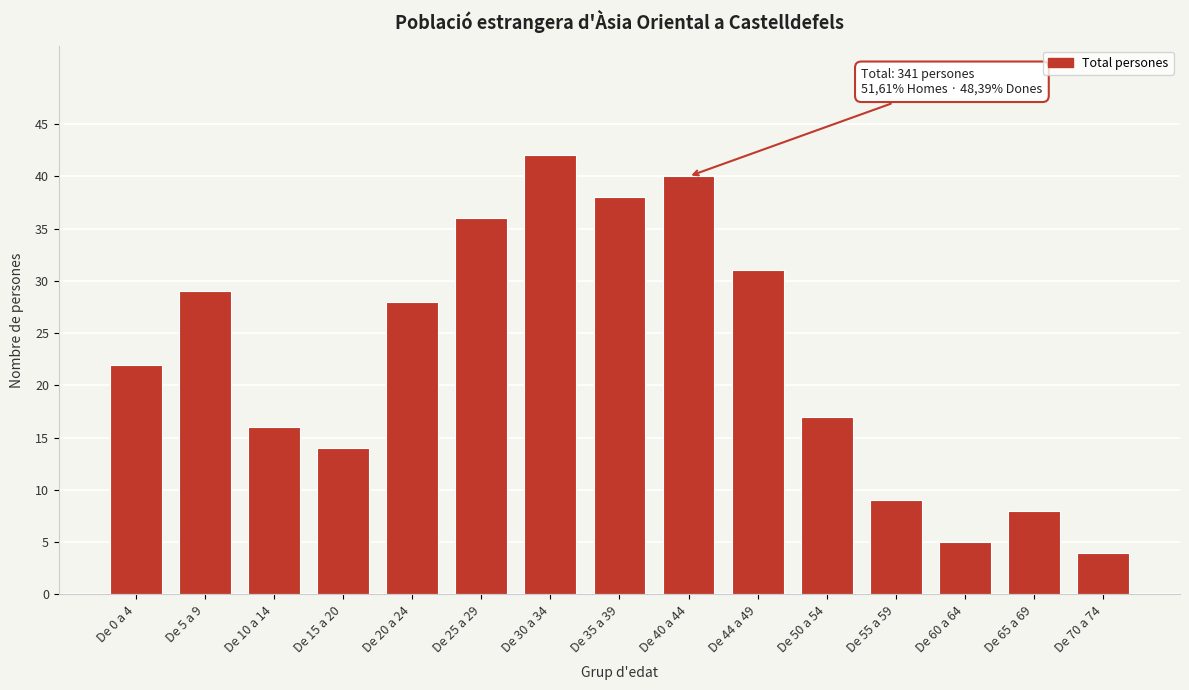

Reading right to left, list all the values displayed in this chart.

De 70 a 74=4	De 65 a 69=8	De 60 a 64=5	De 55 a 59=9	De 50 a 54=17	De 44 a 49=31	De 40 a 44=40	De 35 a 39=38	De 30 a 34=42	De 25 a 29=36	De 20 a 24=28	De 15 a 20=14	De 10 a 14=16	De 5 a 9=29	De 0 a 4=22